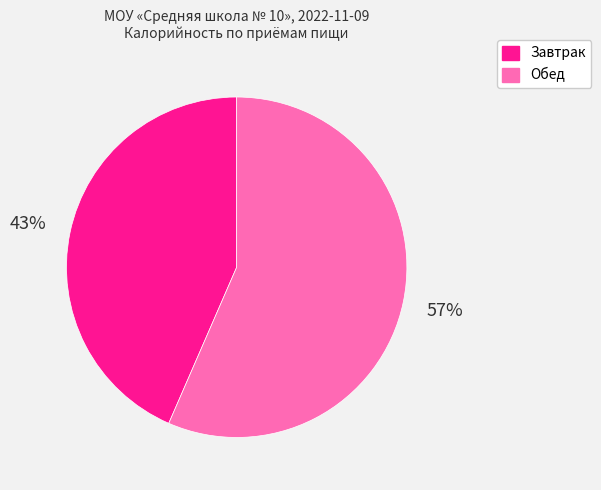

Count the number of slices in the pie.

2